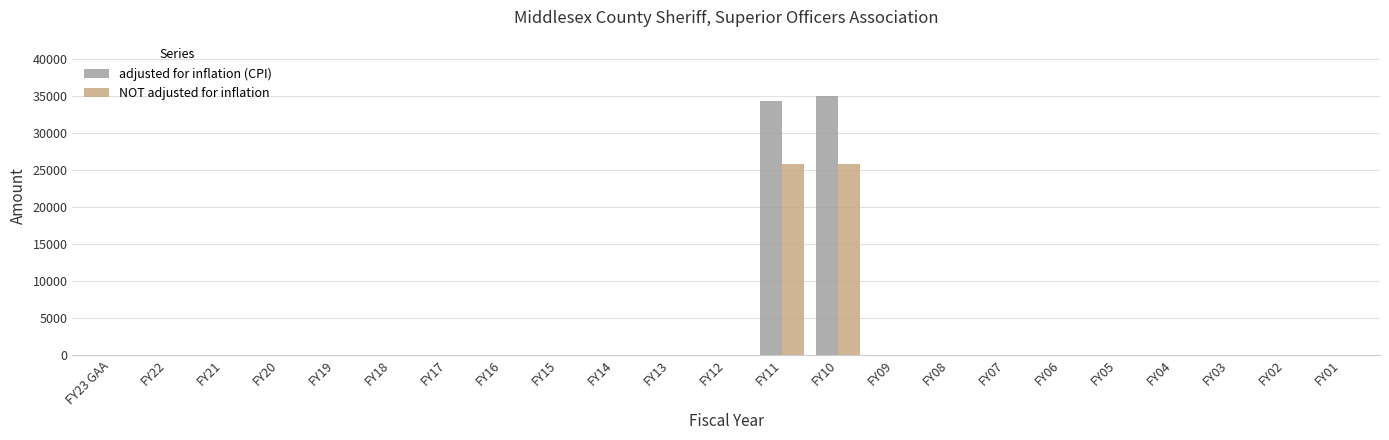

Count the number of data series in this chart.

2